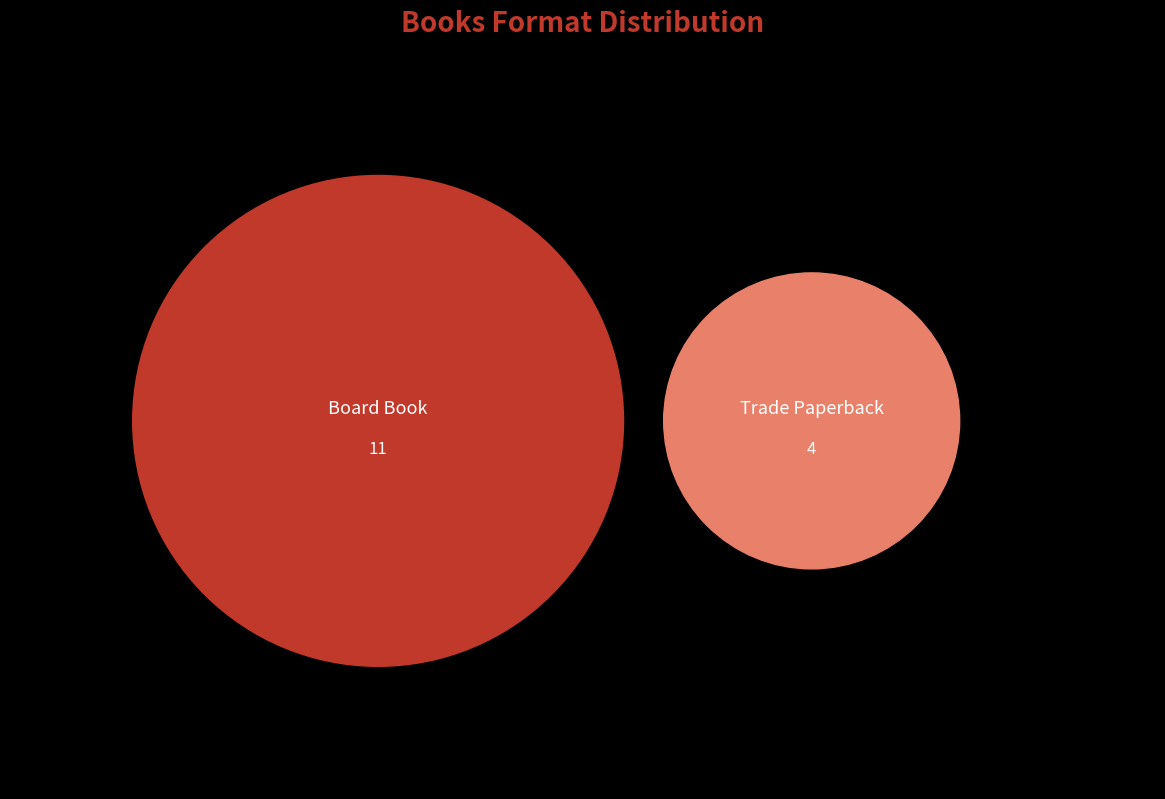

Do Board Book and Trade Paperback together represent more than half of the pie?

Yes